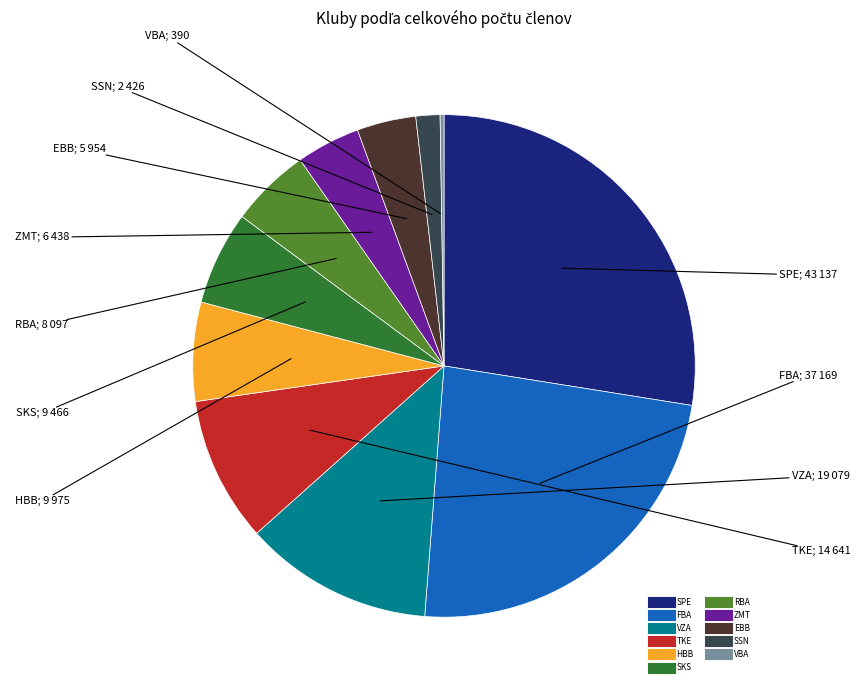

The RBA slice represents 5% of the pie. True or false?

True